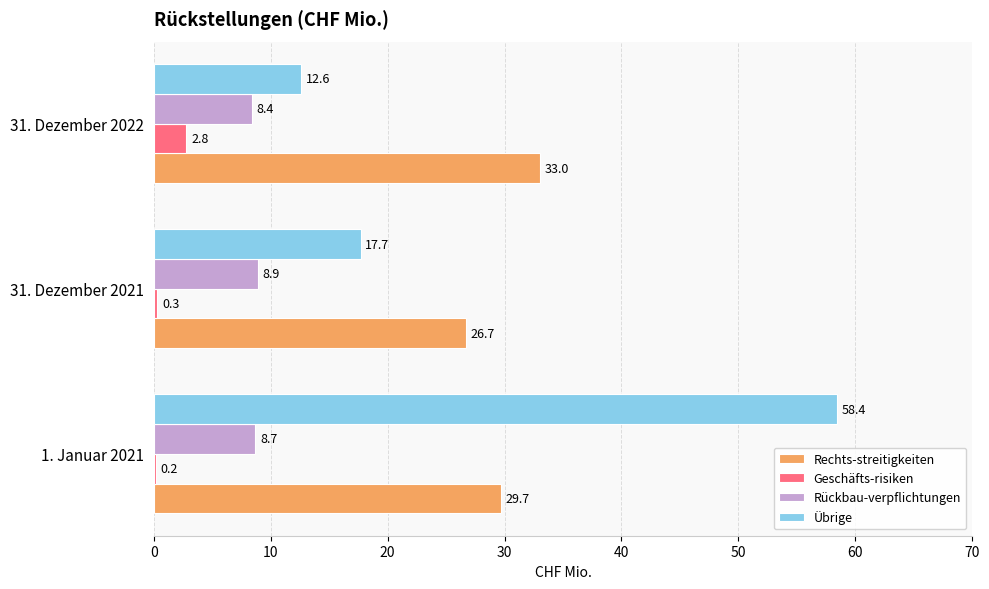

What value does the Übrige series have at 1. Januar 2021?

58.4